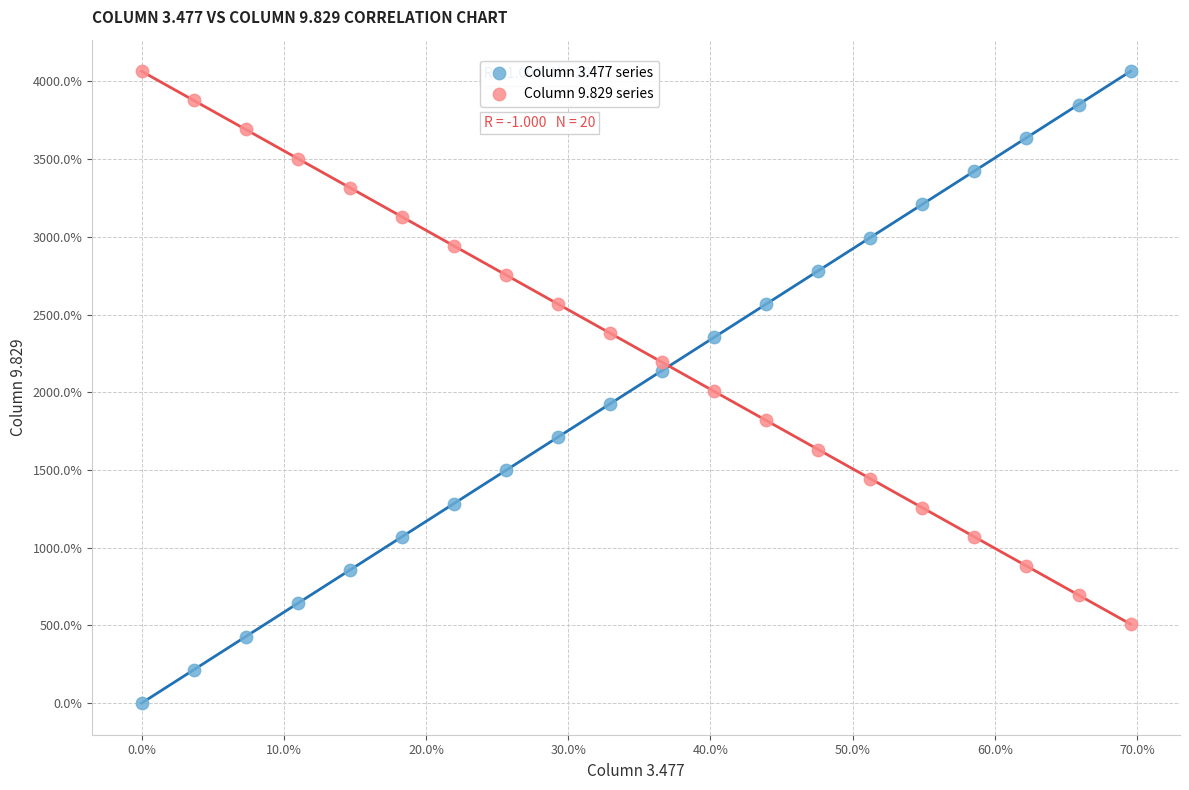

What are all the series names shown in the legend?

Column 3.477 series, Column 9.829 series